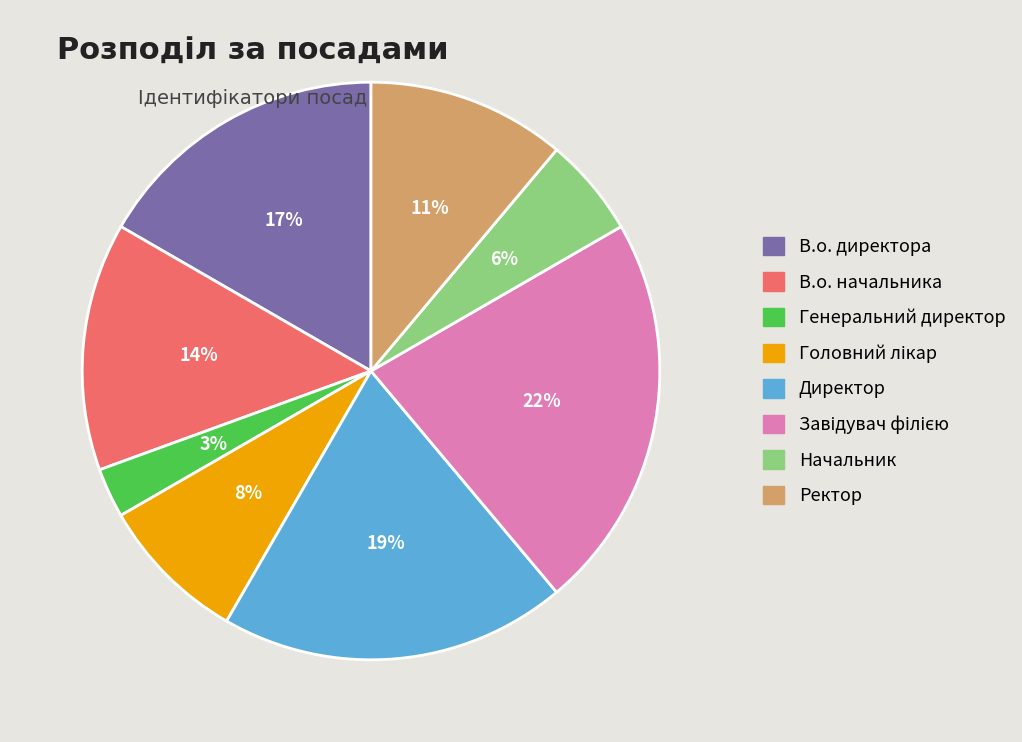

To the nearest percent, what portion does Начальник represent?

6%